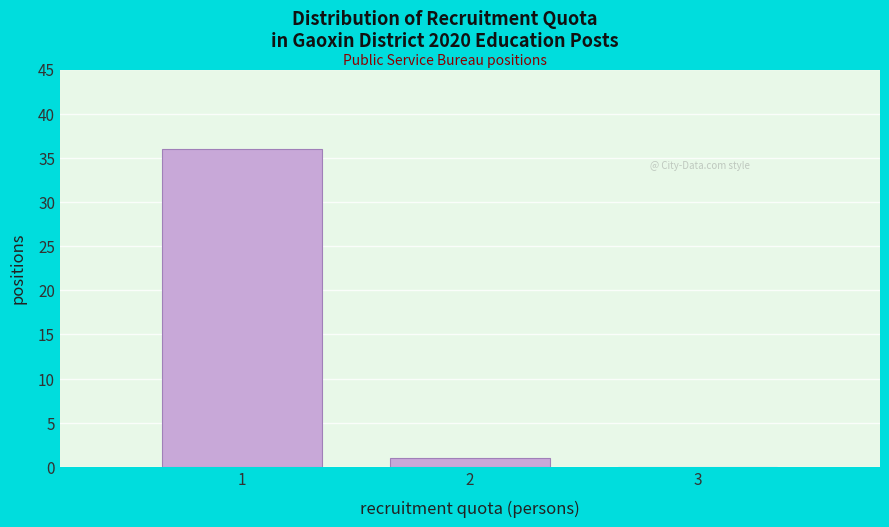

Which range on the x-axis has the tallest bar?

0.5 to 1.5